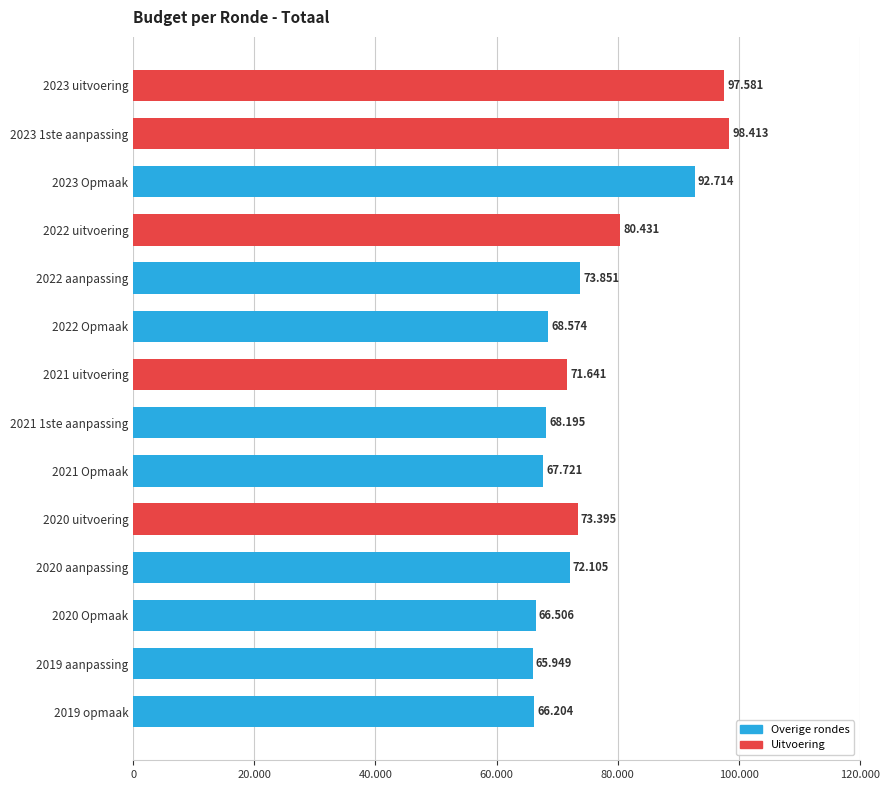

Rank the categories by value from highest to lowest.

2023 1ste aanpassing, 2023 uitvoering, 2023 Opmaak, 2022 uitvoering, 2022 aanpassing, 2020 uitvoering, 2020 aanpassing, 2021 uitvoering, 2022 Opmaak, 2021 1ste aanpassing, 2021 Opmaak, 2020 Opmaak, 2019 opmaak, 2019 aanpassing